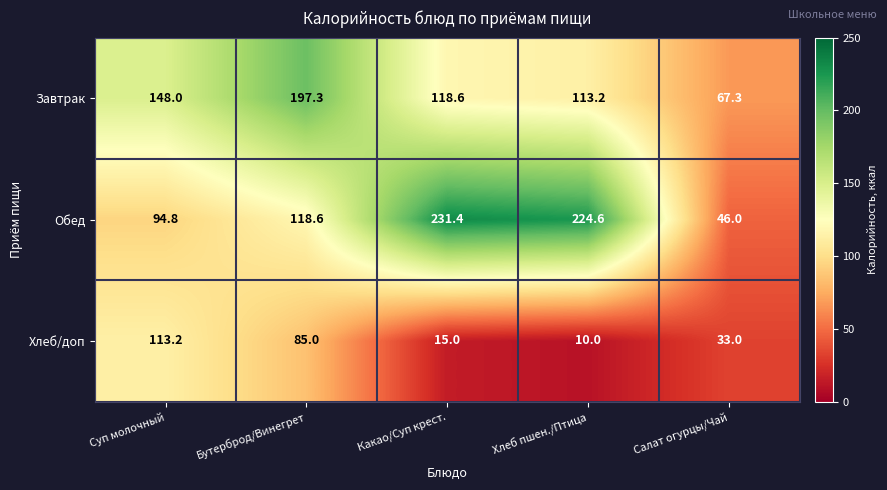

At which label is Обед closest to 138?

Бутерброд/Винегрет